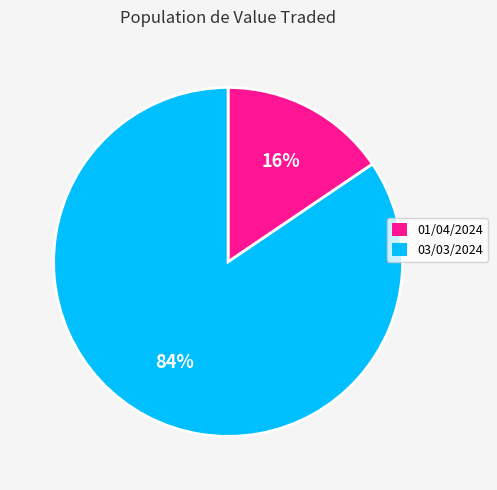

Which category has the smallest portion of the pie?

01/04/2024